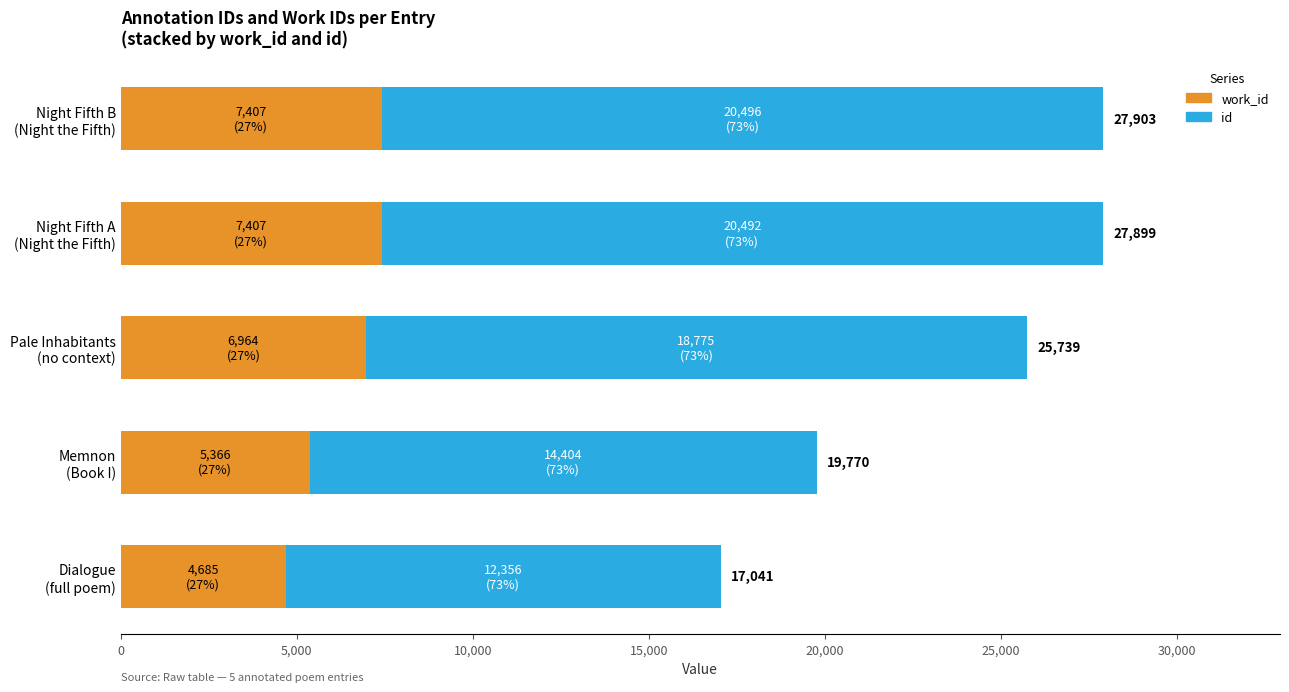

What are all the series names shown in the legend?

work_id, id